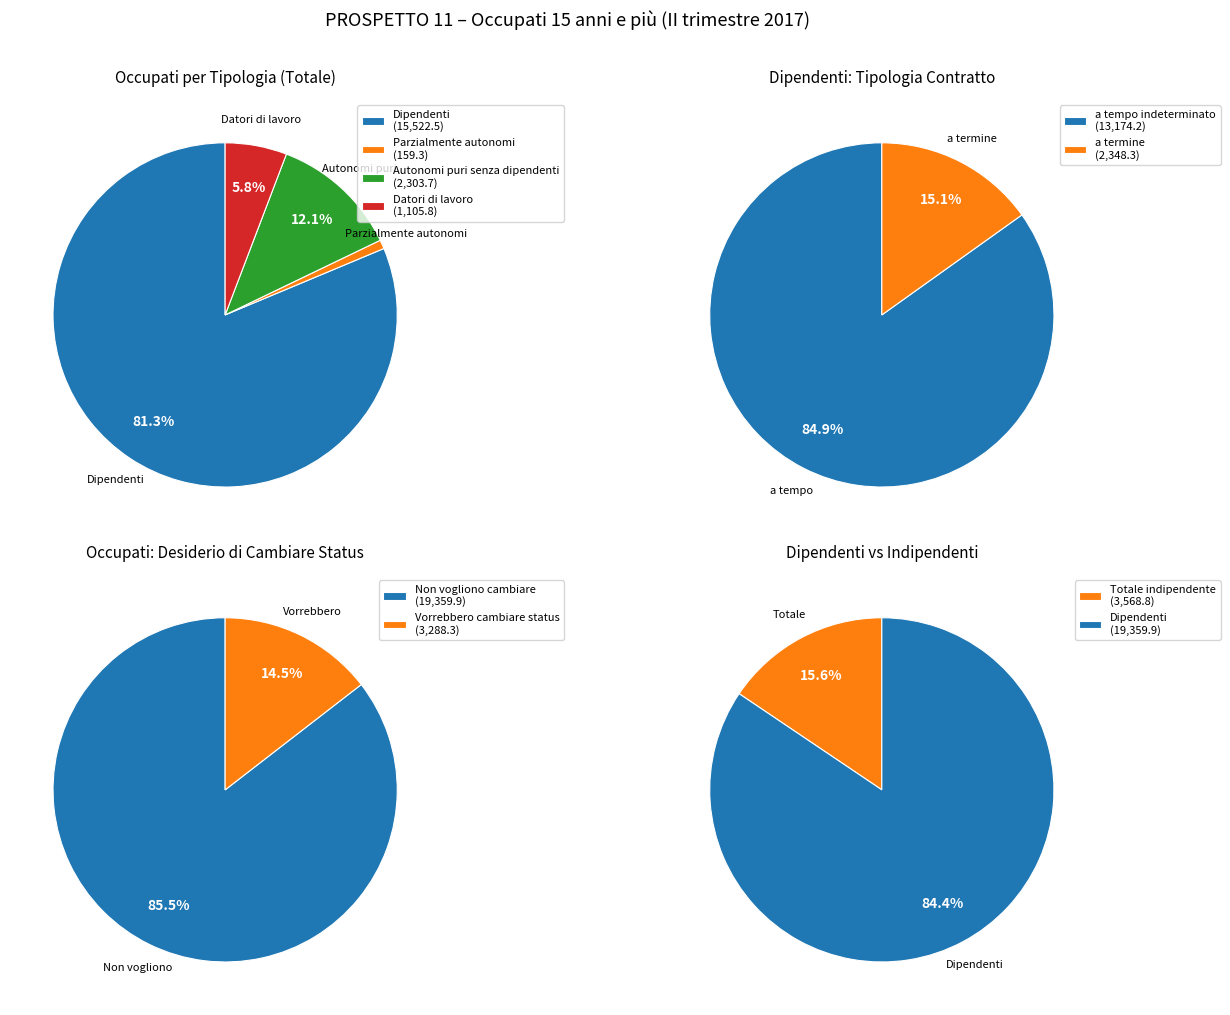

Which slice represents more than half of the pie?

Dipendenti